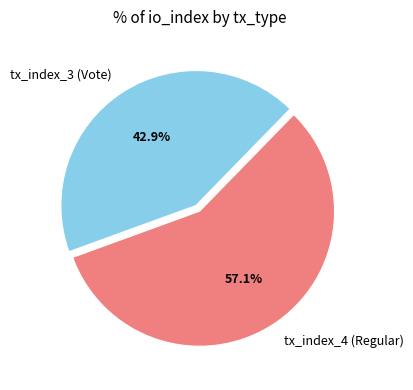

What is the largest slice in the pie chart?

tx_index_4 (Regular)